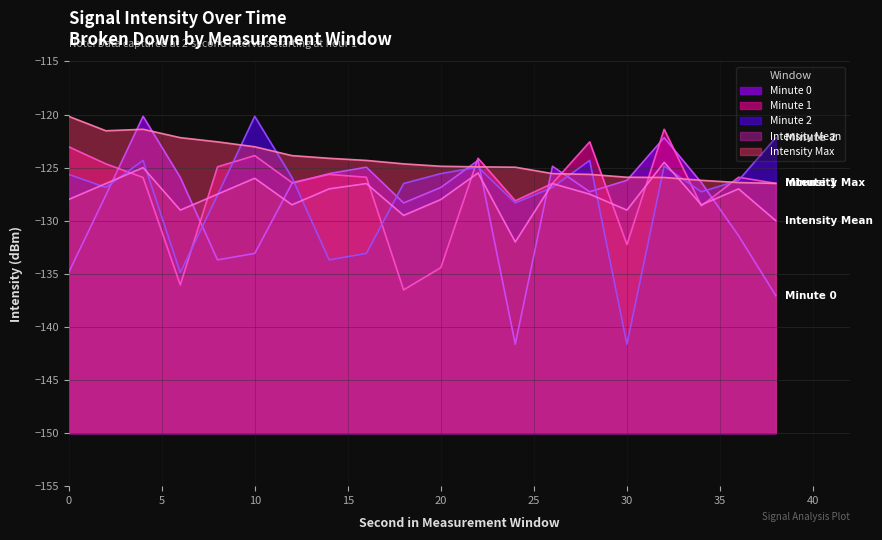

The Intensity Mean series shows -80.8 at 20. True or false?

False